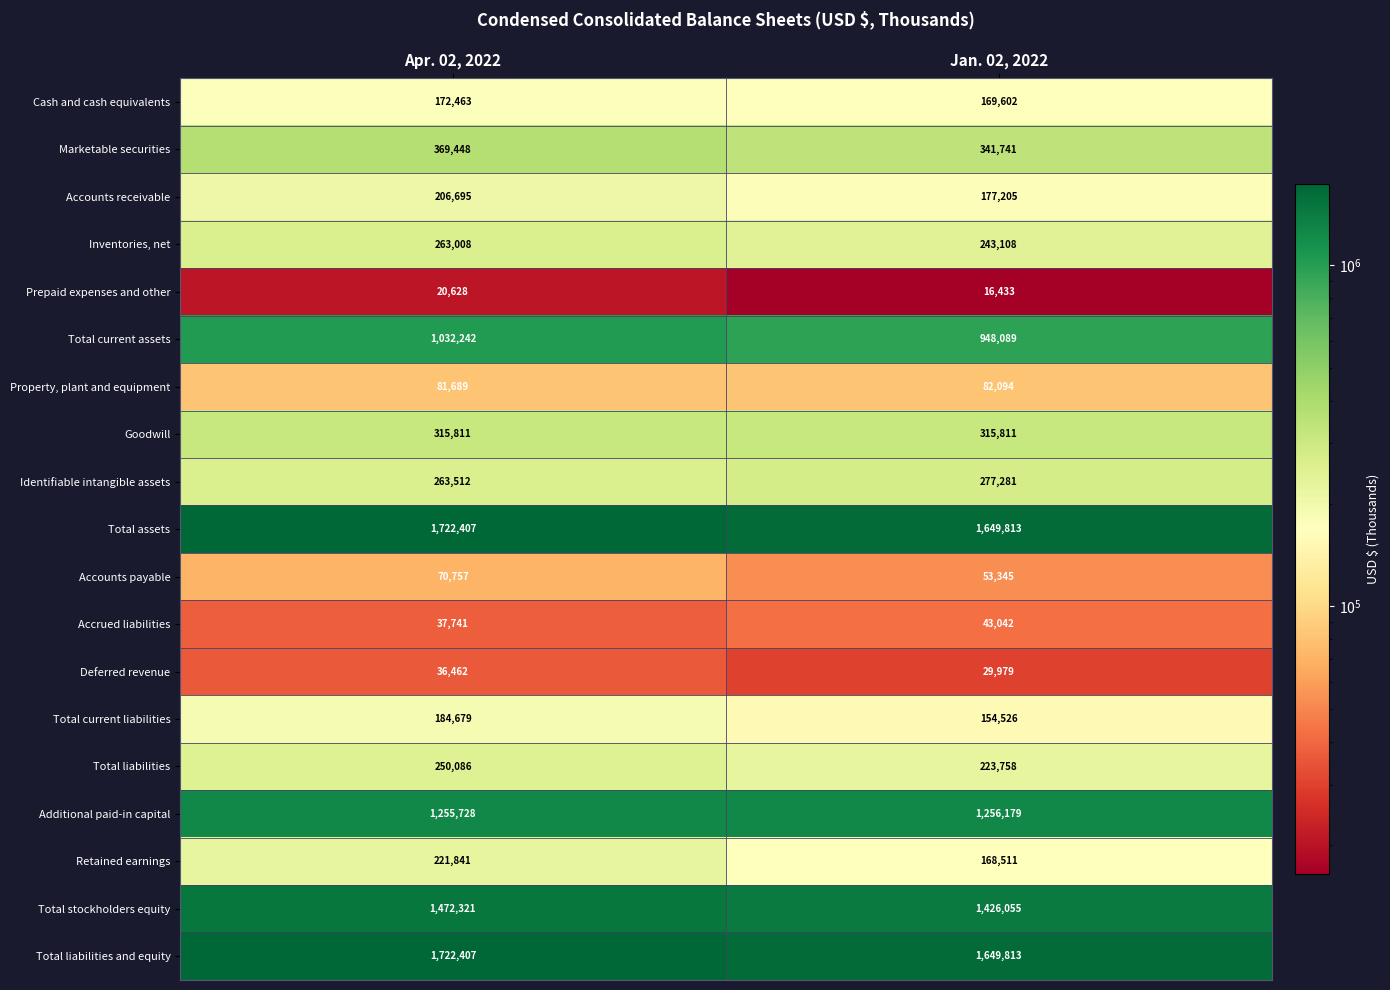

How many categories are shown in the chart?

2